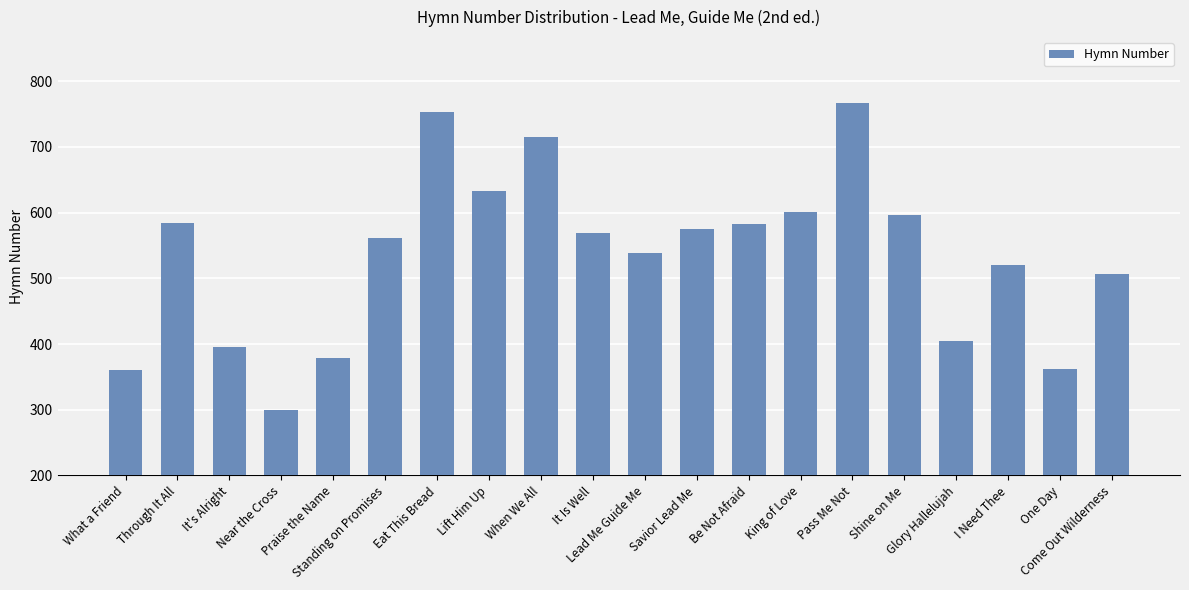

What is the label of the 10th bar from the right?

Lead Me Guide Me